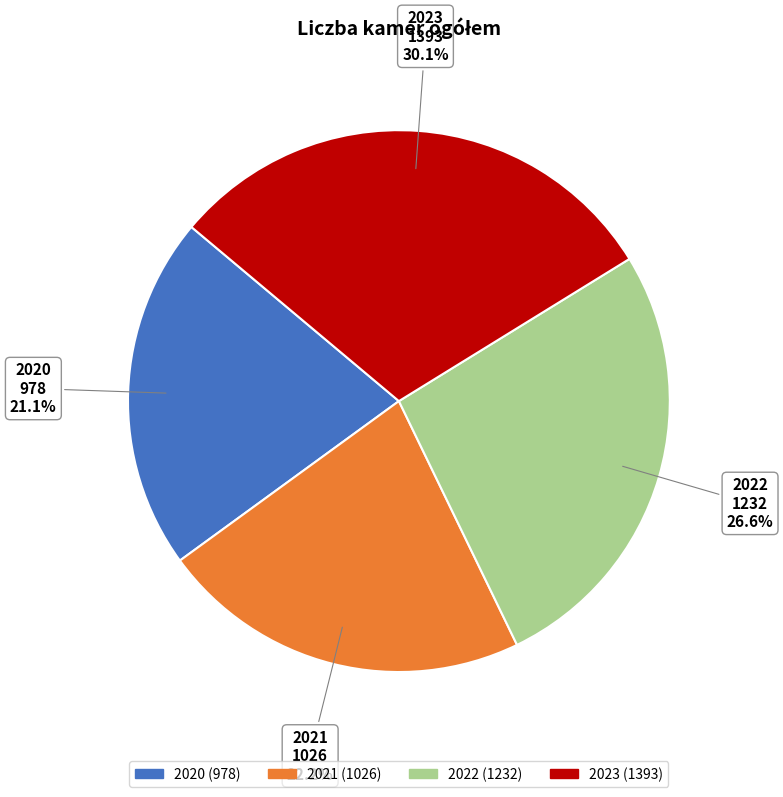

Approximately how many times larger is the value at 2022 compared to 2020?

1.3